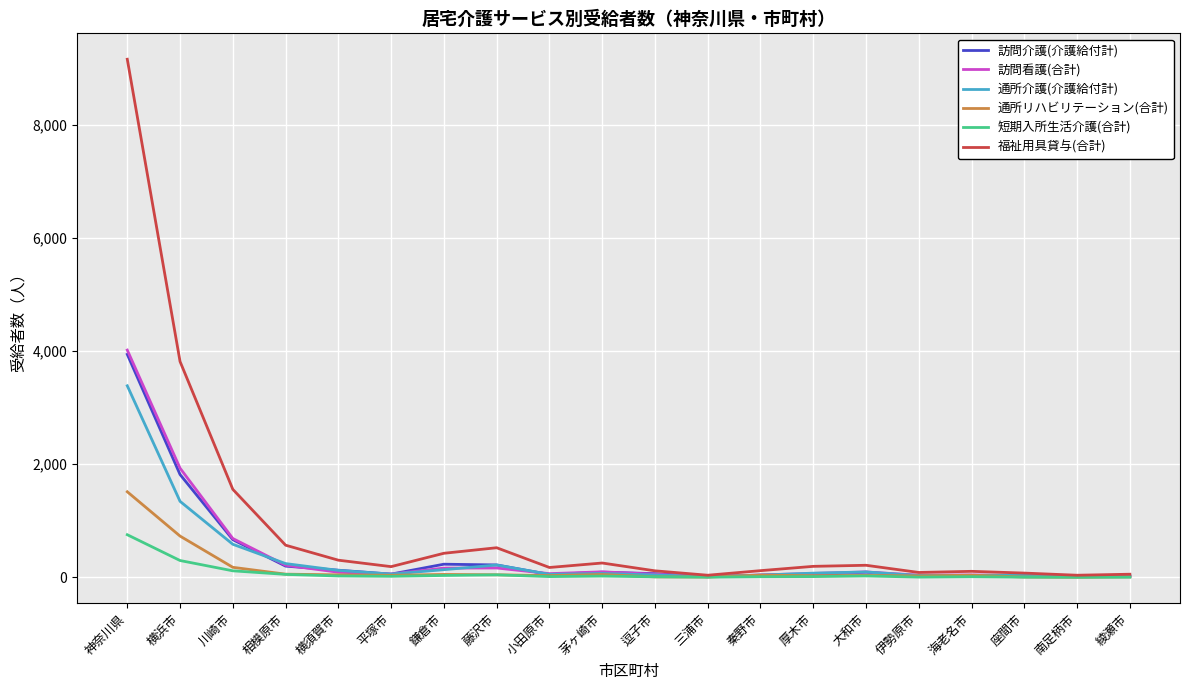

Where is 通所介護(介護給付計) nearest to the value 1699?

横浜市